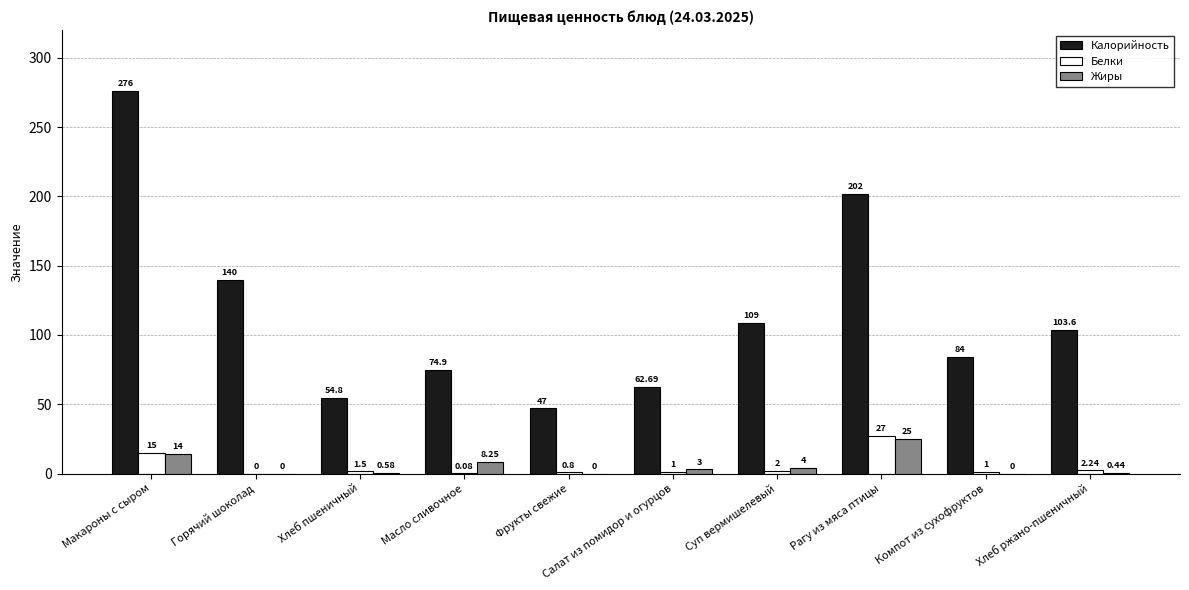

Which series changed the most between Горячий шоколад and Рагу из мяса птицы?

Калорийность